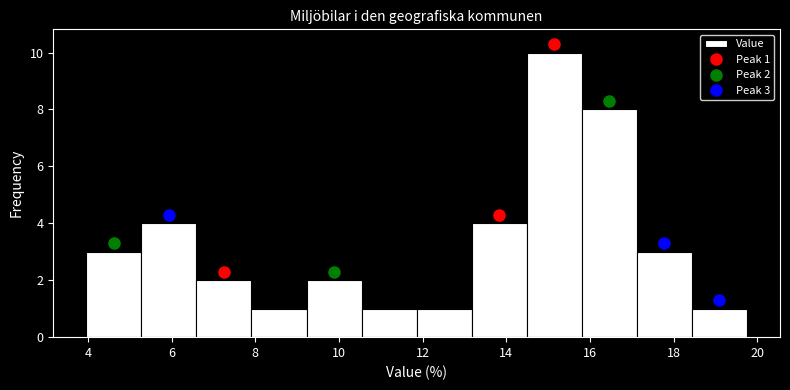

Which range on the x-axis has the tallest bar?

14.4 to 15.8